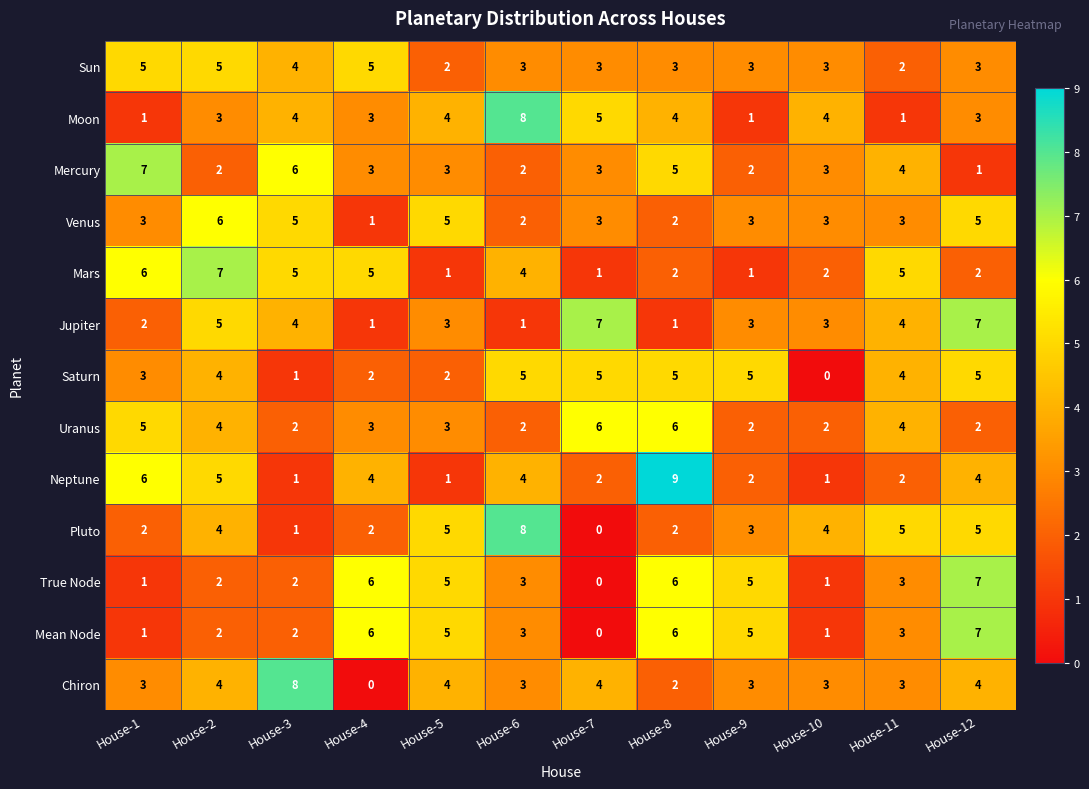

Is the value of Chiron at House-10 greater than the value of Mercury at House-6?

Yes